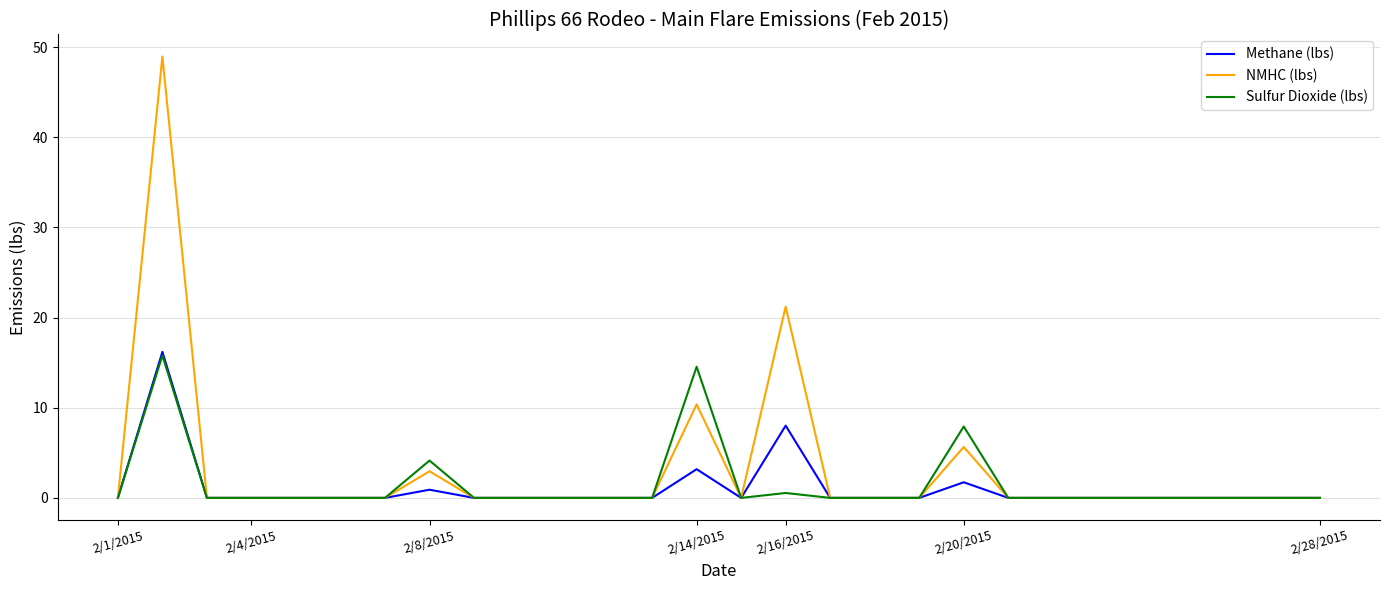

What is the average value of the Methane (lbs) series?

1.1